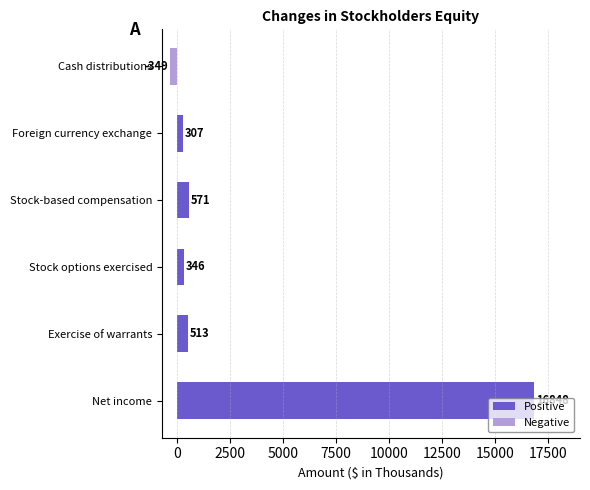

What is the difference between the maximum and minimum values?

17197